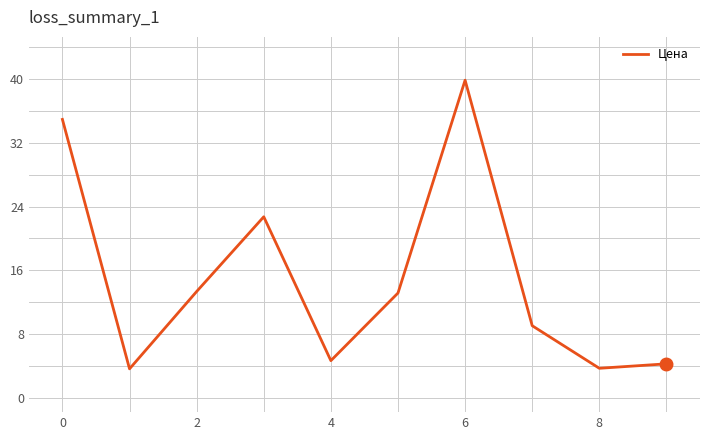

How many lines are shown in the chart?

1